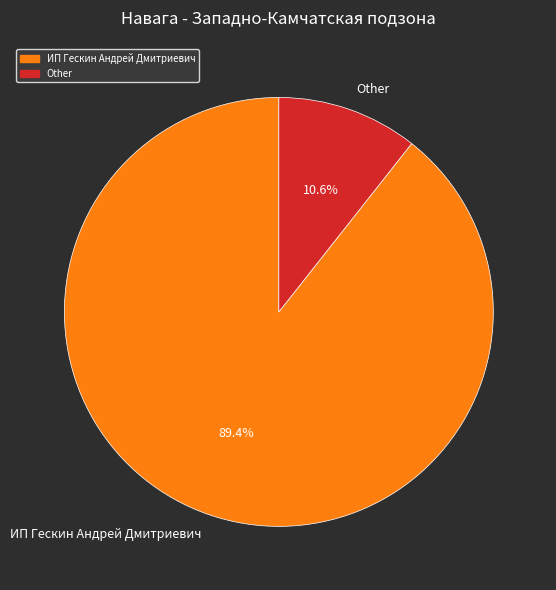

To the nearest percent, what is the difference between the largest and smallest slice percentages?

79%